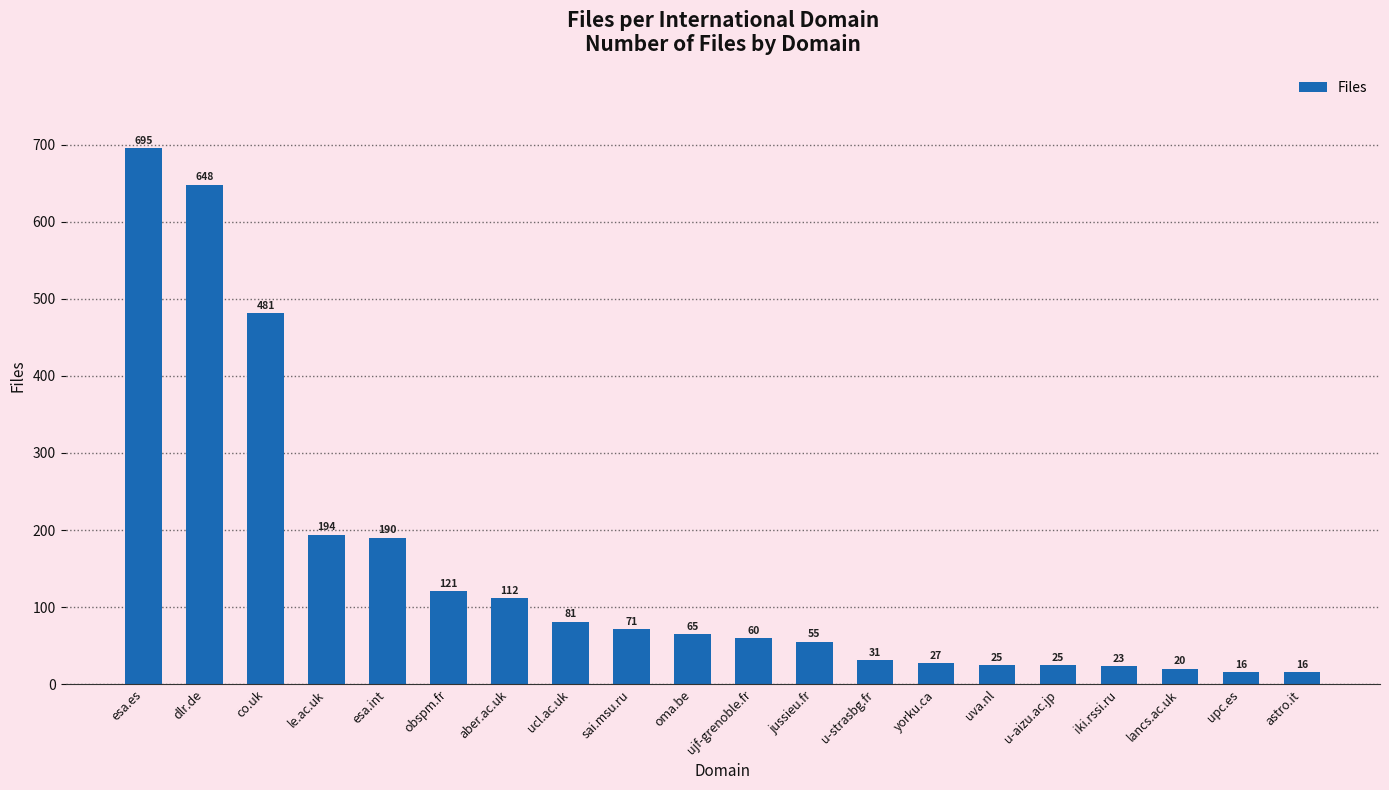

What is the change in value from le.ac.uk to upc.es?

-178